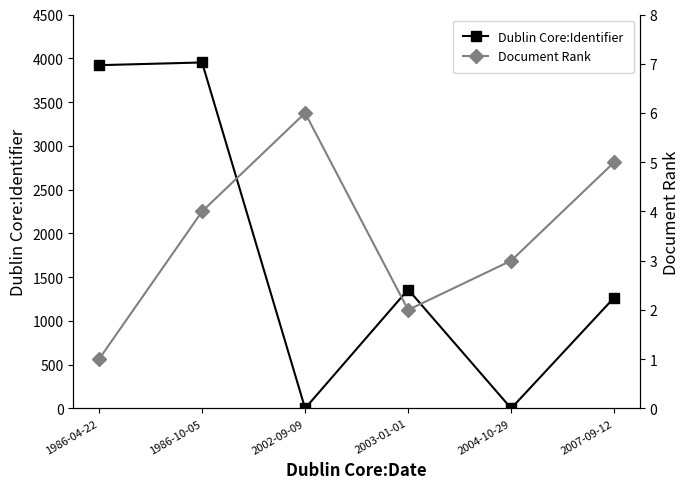

Reading right to left, list all the values displayed in this chart.

Dublin Core:Identifier: 1266	0	1358	0	3952	3921
Document Rank: 5	3	2	6	4	1